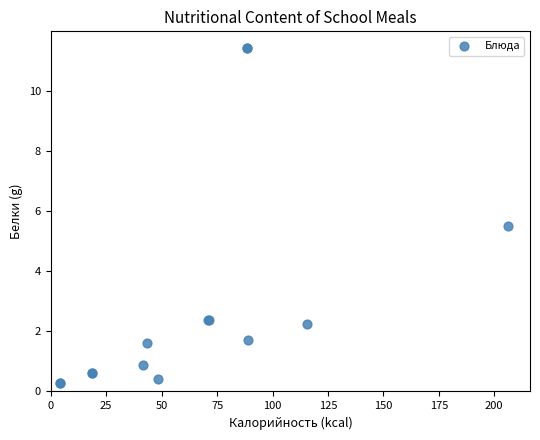

What Y value in the scatter plot is closest to 5?

5.5